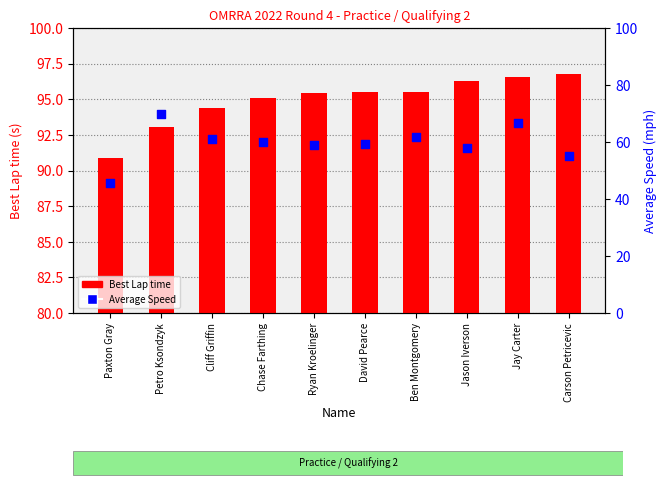

At which category is the sum across all series the highest?

Jay Carter